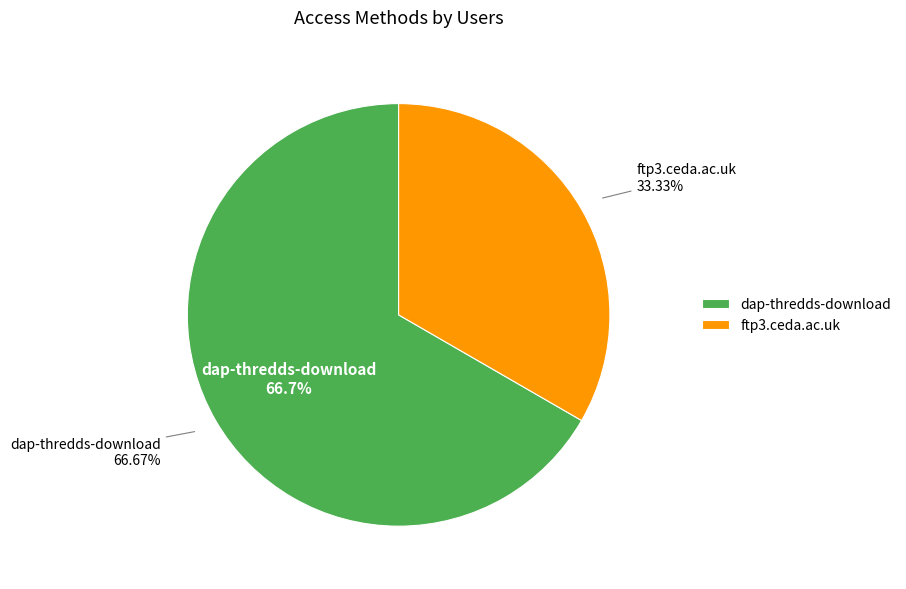

To the nearest percent, what portion does dap-thredds-download represent?

67%